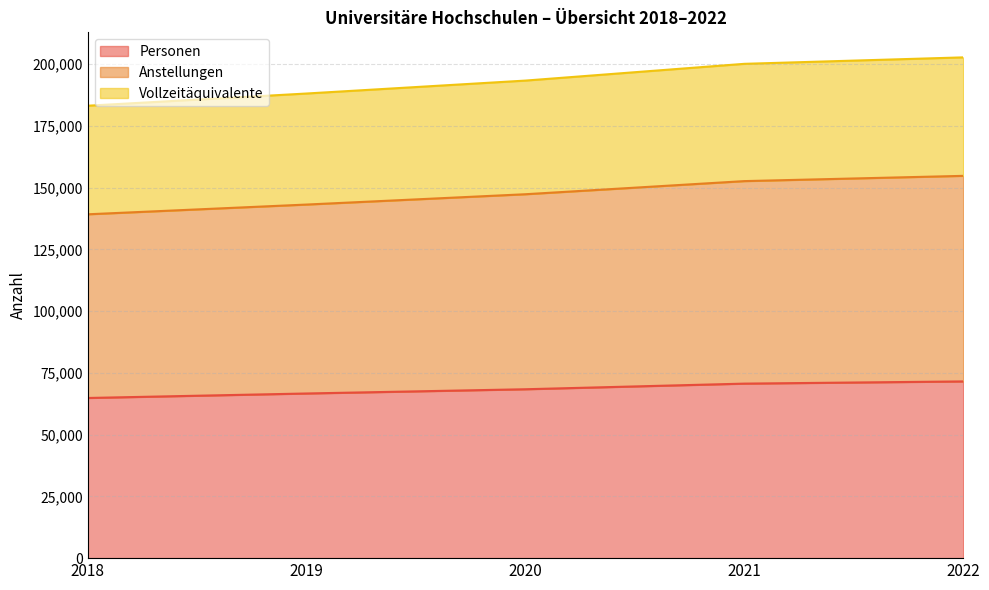

At how many categories does at least one series exceed 195000?

2